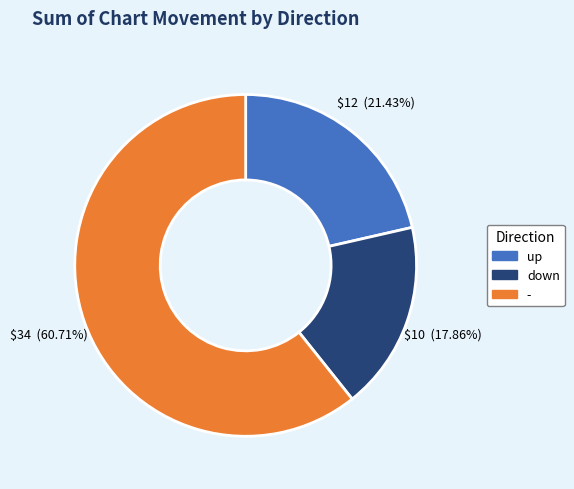

True or false: down accounts for 26% of the total.

False